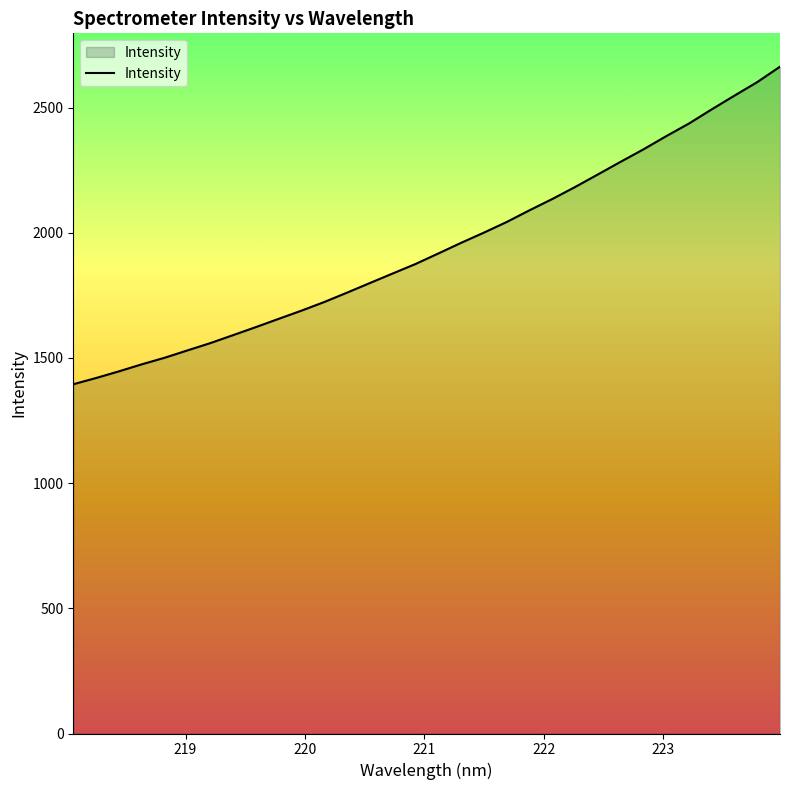

What is the maximum value shown in the chart?

2663.5